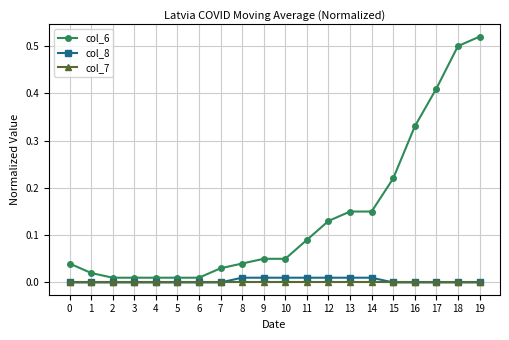

The value of col_7 at 12 is 0.0. True or false?

True